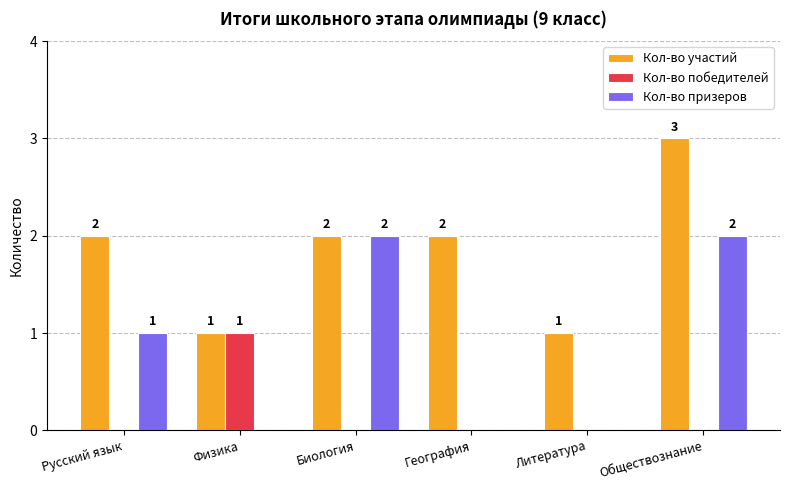

Does the chart contain stacked bars?

No